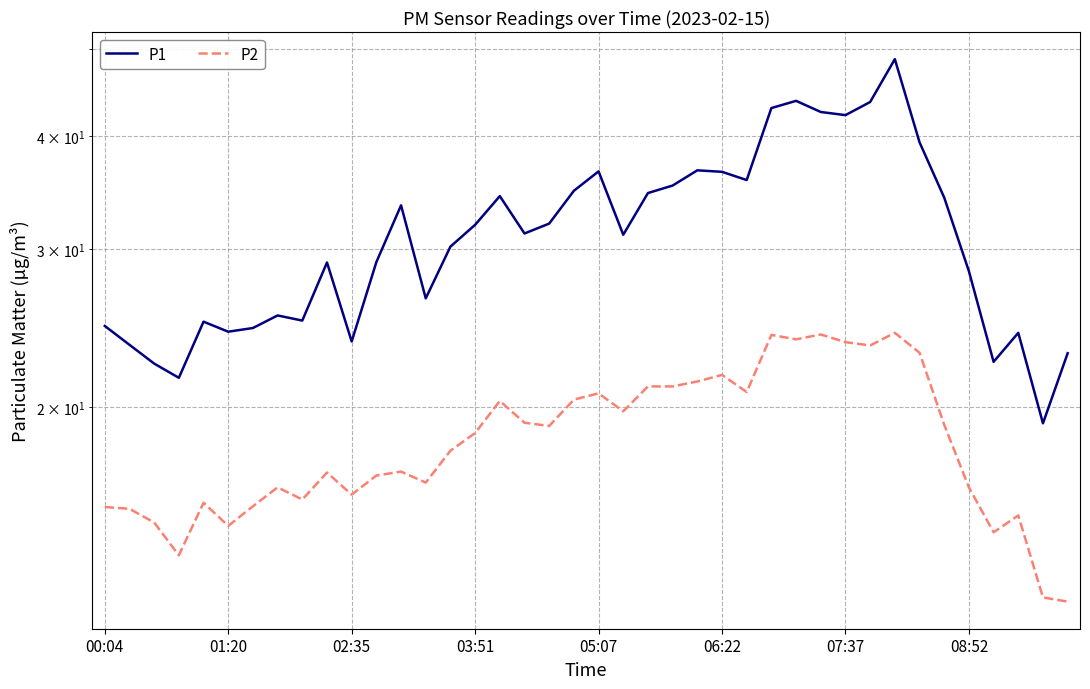

Which category has the lowest value across all series?

39